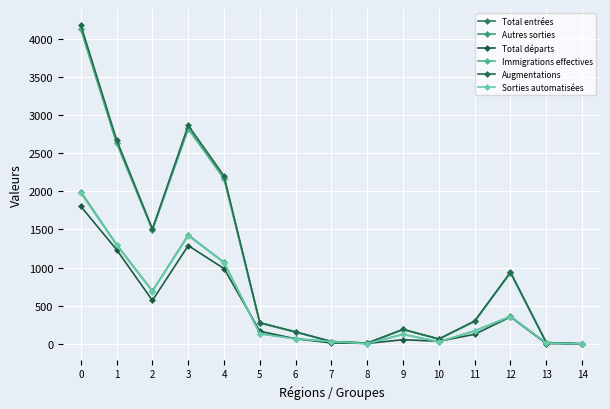

How many lines are shown in the chart?

6